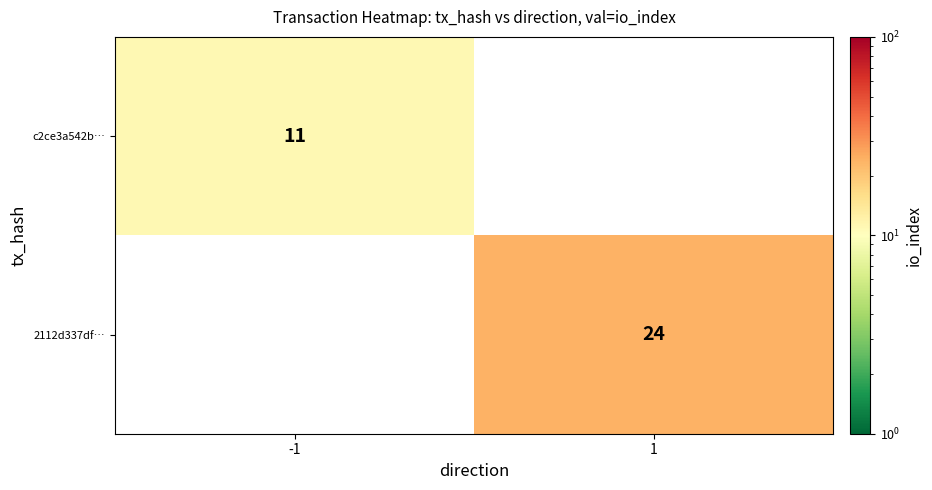

What is the greatest value displayed?

24.0